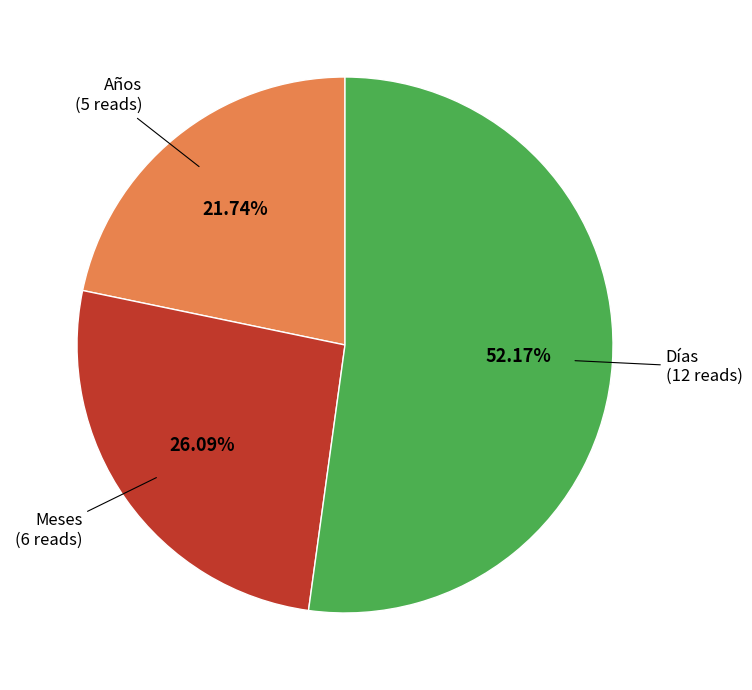

Which has a higher value, Años or Meses?

Meses